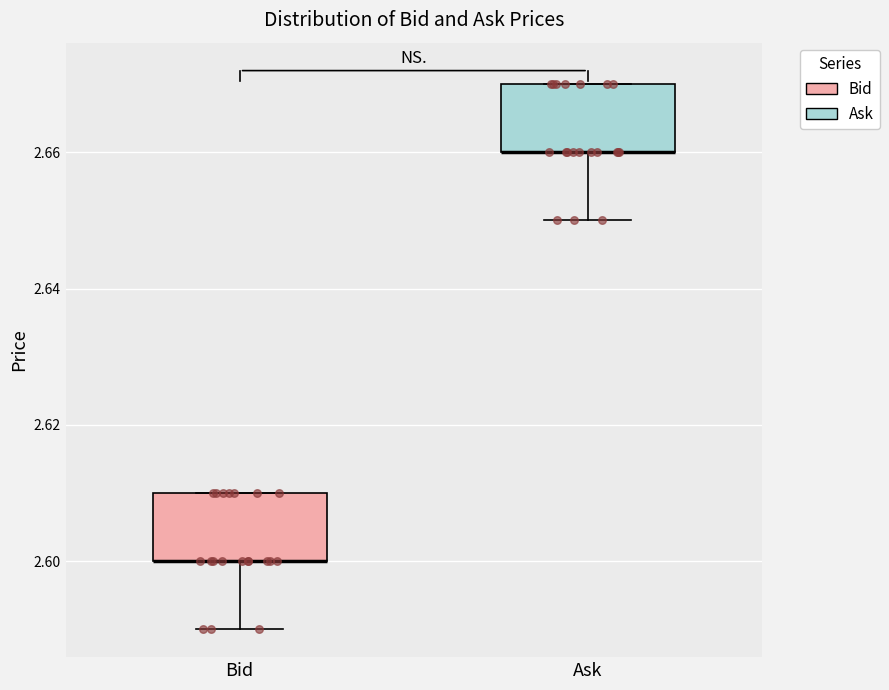

Where is the upper edge of the box for Bid on the y-axis? The values are not printed on the chart, so give them approximately, as read against the axis.

2.61